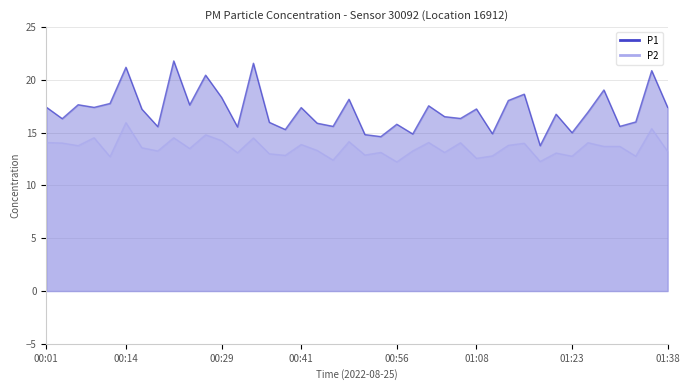

Reading left to right, extract all data points from this chart.

P1: 00:01=17.4	00:04=16.3	00:06=17.6	00:09=17.4	00:11=17.8	00:14=21.2	00:16=17.2	00:19=15.6	00:21=21.8	00:24=17.6	00:26=20.4	00:29=18.4	00:31=15.6	00:34=21.6	00:36=16.0	00:39=15.3	00:41=17.4	00:43=15.9	00:46=15.6	00:48=18.2	00:51=14.8	00:54=14.6	00:56=15.8	00:59=14.9	01:01=17.6	01:03=16.5	01:06=16.4	01:08=17.2	01:11=14.9	01:13=18.1	01:16=18.6	01:18=13.8	01:21=16.8	01:23=15.0	01:26=16.9	01:28=19.1	01:31=15.6	01:34=16.0	01:36=20.9	01:38=17.4
P2: 00:01=14.1	00:04=14.0	00:06=13.8	00:09=14.5	00:11=12.7	00:14=15.9	00:16=13.6	00:19=13.3	00:21=14.5	00:24=13.5	00:26=14.8	00:29=14.2	00:31=13.1	00:34=14.5	00:36=13.0	00:39=12.8	00:41=13.9	00:43=13.3	00:46=12.4	00:48=14.2	00:51=12.9	00:54=13.1	00:56=12.2	00:59=13.3	01:01=14.1	01:03=13.1	01:06=14.1	01:08=12.6	01:11=12.8	01:13=13.8	01:16=14.0	01:18=12.3	01:21=13.1	01:23=12.8	01:26=14.1	01:28=13.7	01:31=13.7	01:34=12.8	01:36=15.4	01:38=13.2